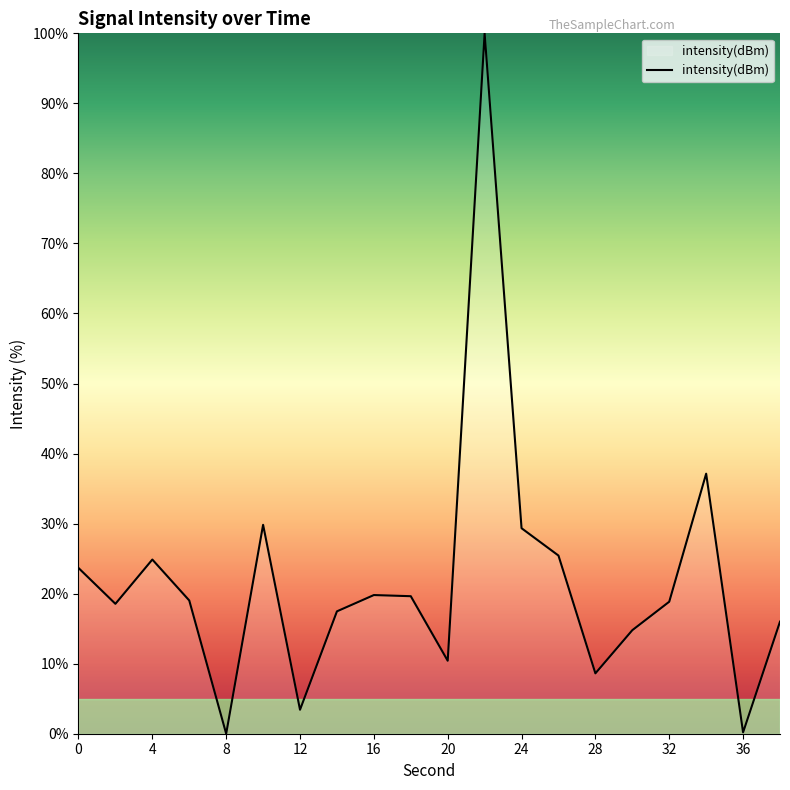

What is the difference between the maximum and minimum values?

100.0